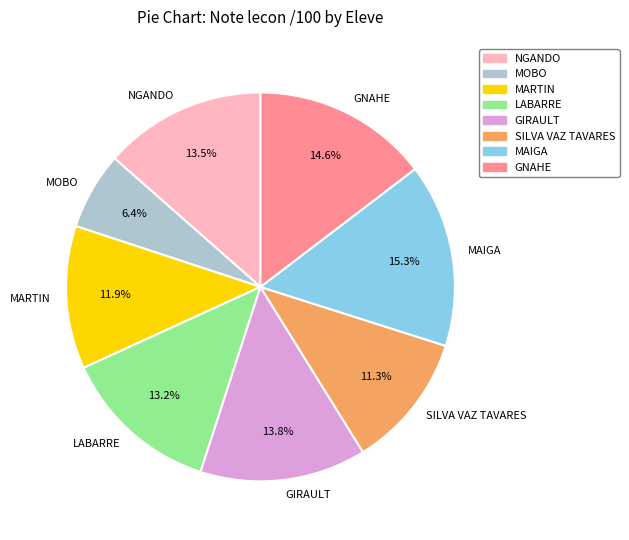

To the nearest percent, what percentage of the pie is MARTIN?

12%